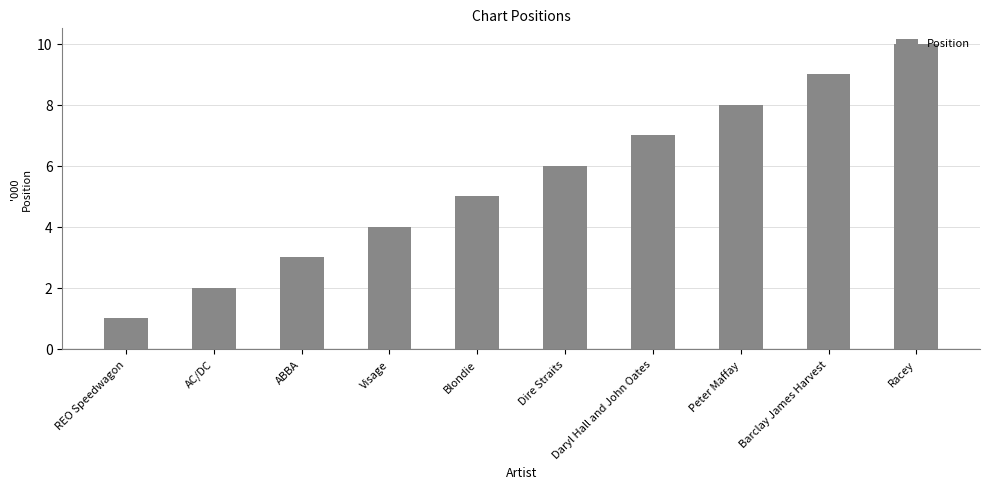

What is the minimum value shown in the chart?

1